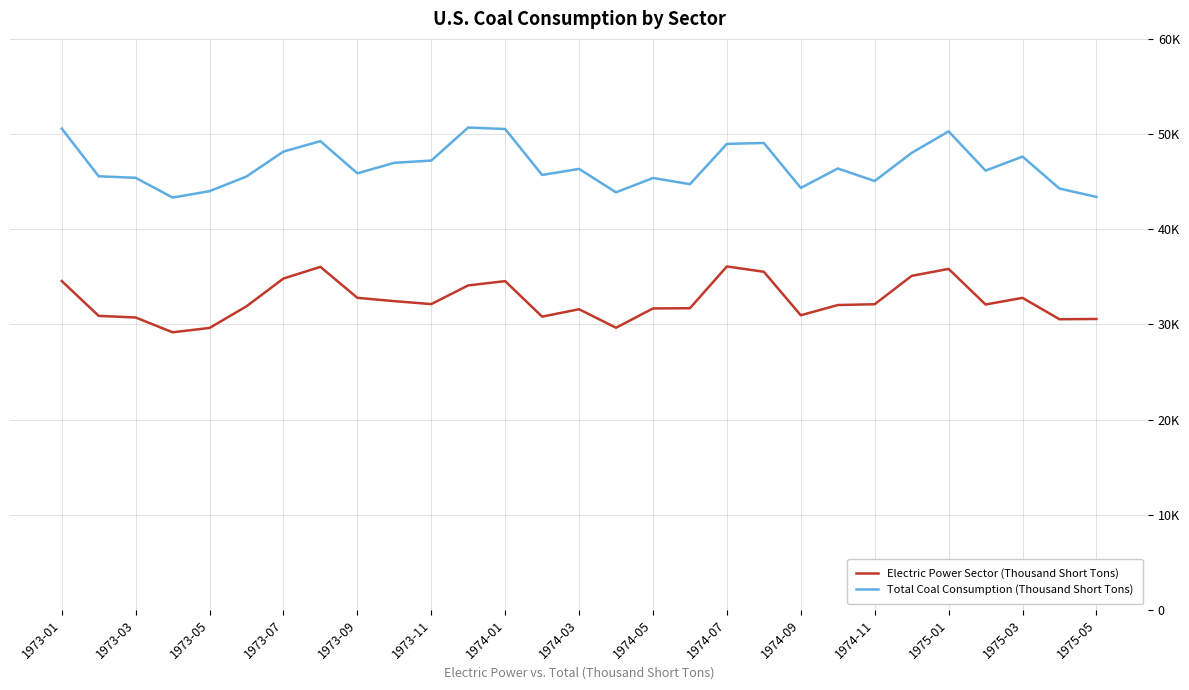

Which series has the widest spread of values?

Total Coal Consumption (Thousand Short Tons)